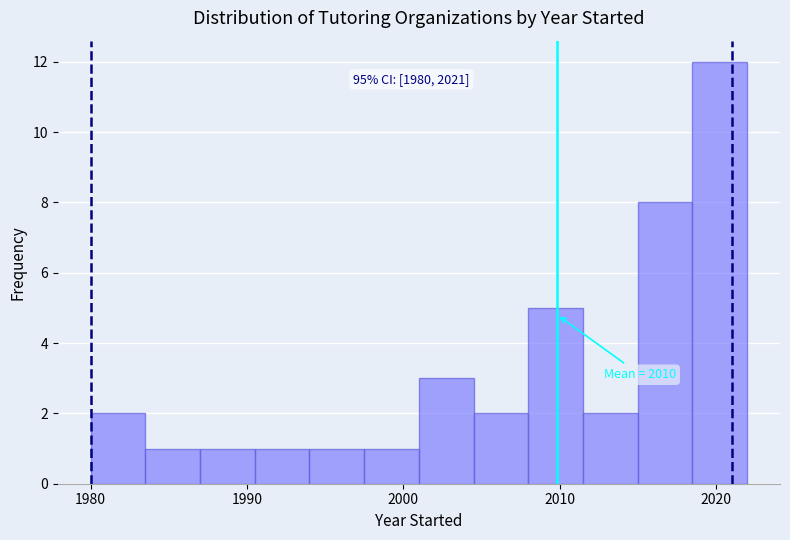

Around what value on the x-axis is the tallest bar? Give the approximate position of its centre, as read against the axis.

2020